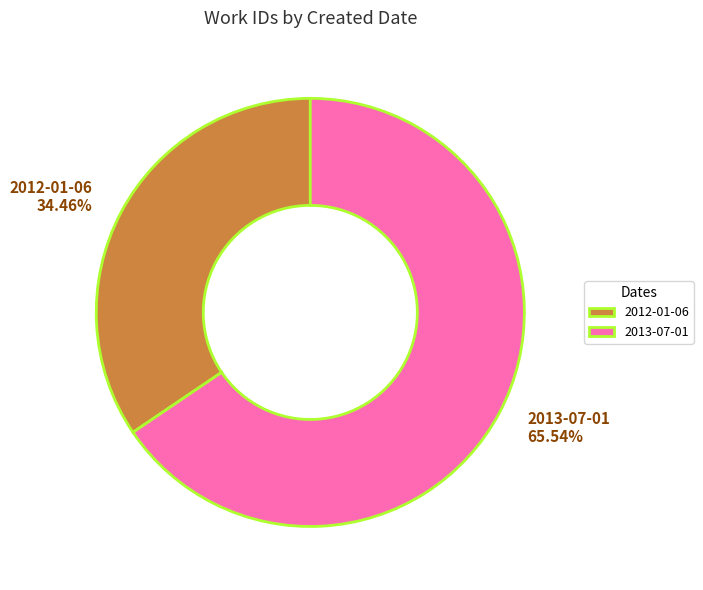

Does 2012-01-06 represent more than half of the total?

No